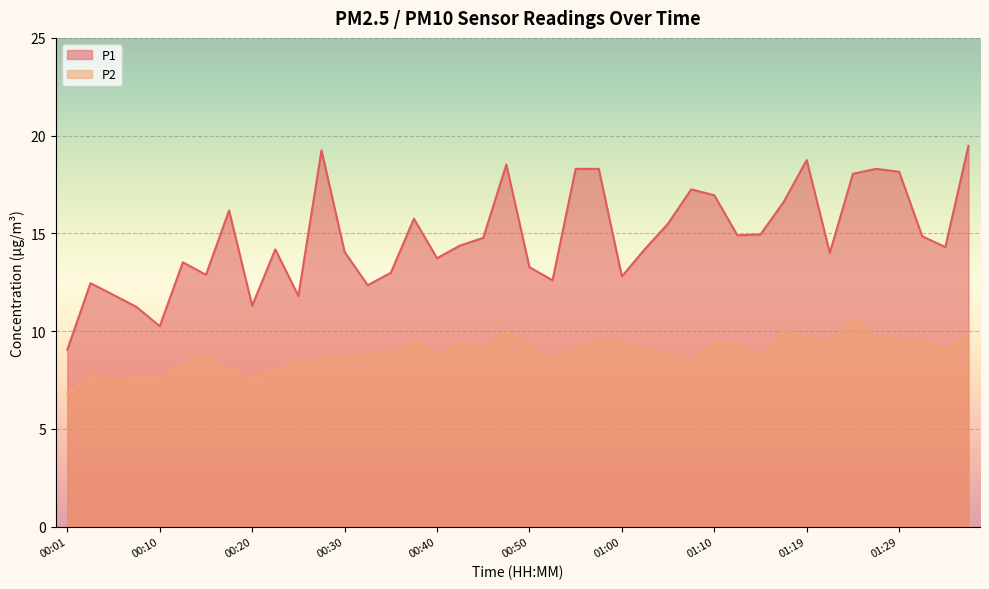

What is the label of the 3rd point from the right?

01:32